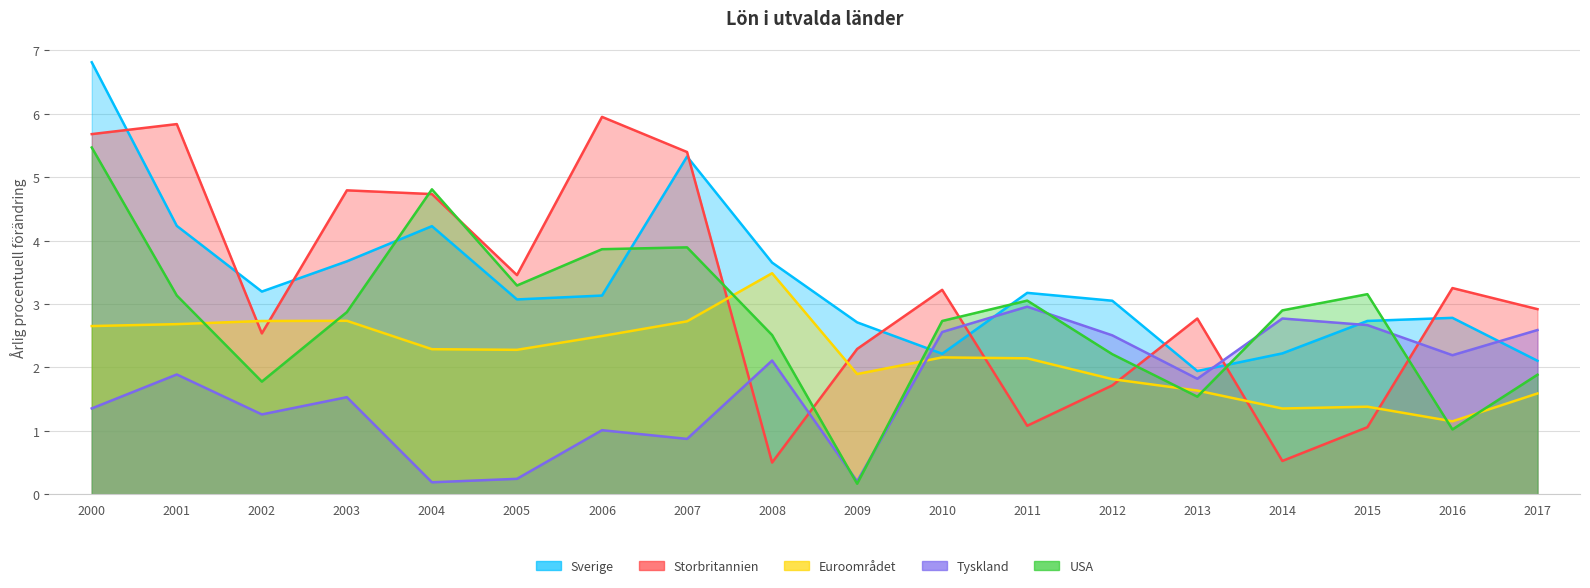

The Euroområdet series shows 1.2 at 2016. True or false?

True